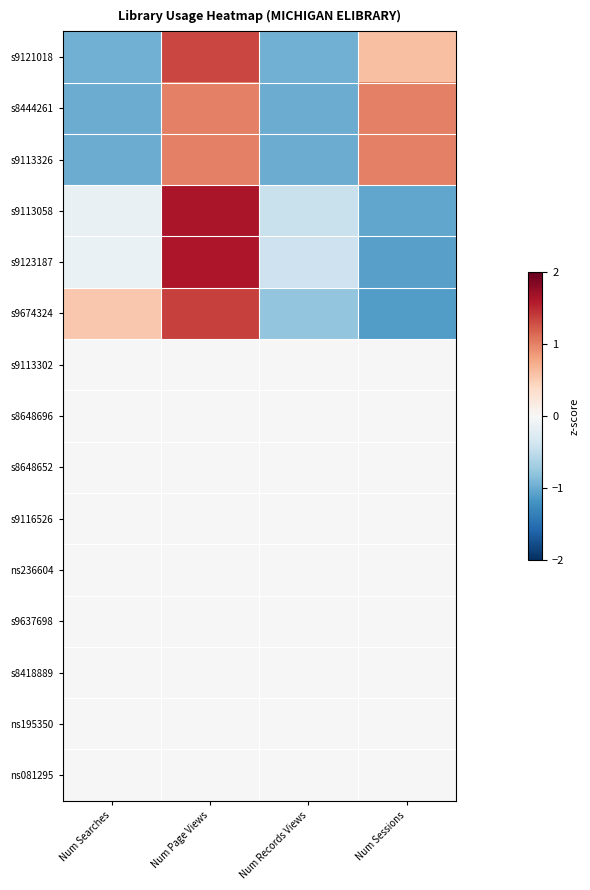

Count the number of data series in this chart.

15